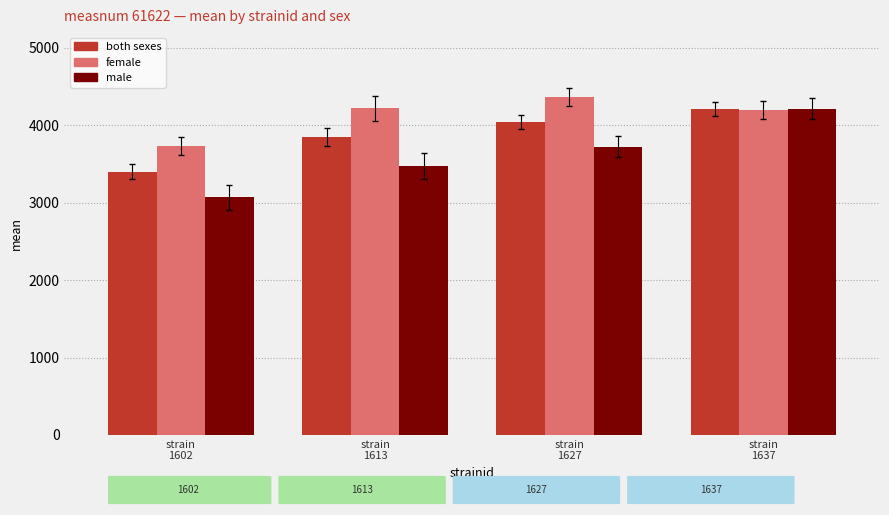

What is the smallest value displayed?

3067.6